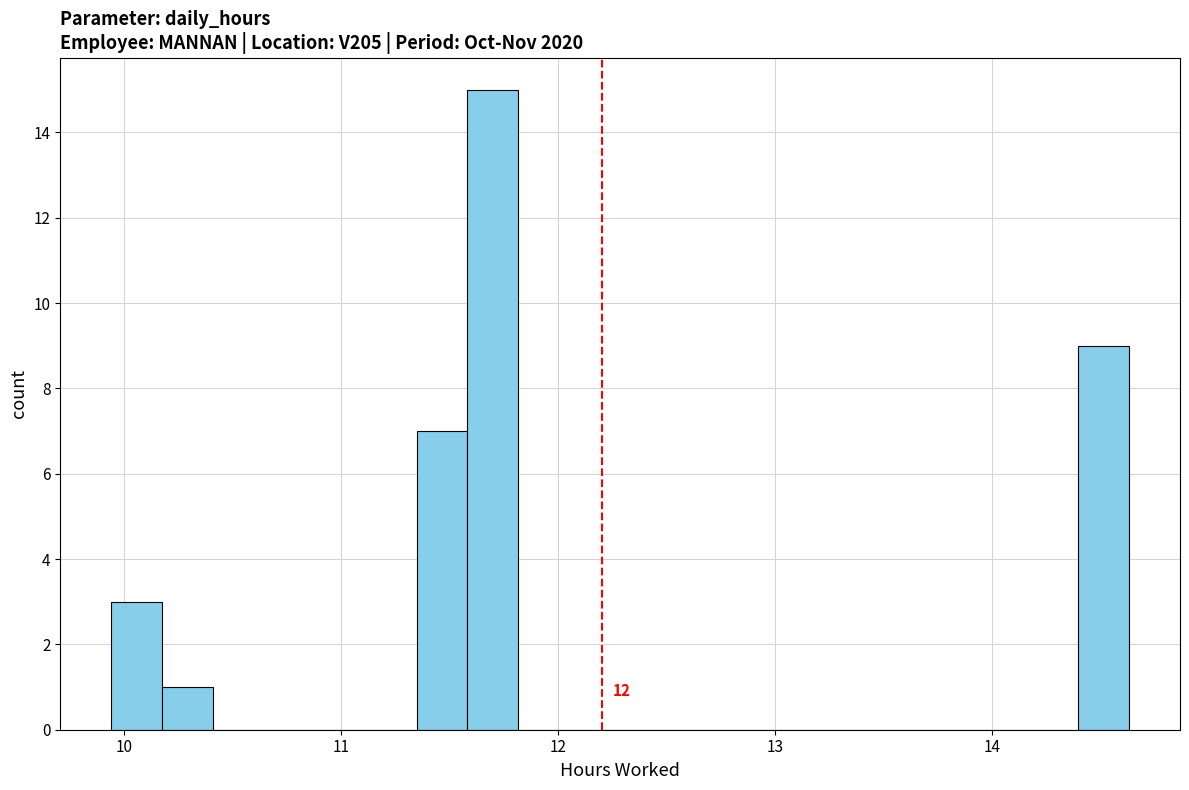

Read against the x-axis, roughly where is the centre of the tallest bar?

11.7